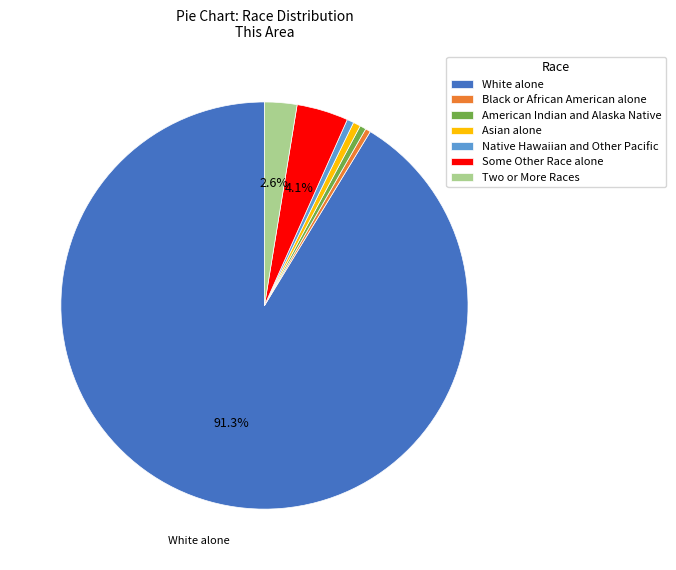

Combined, do Asian alone and Two or More Races account for over 50%?

No